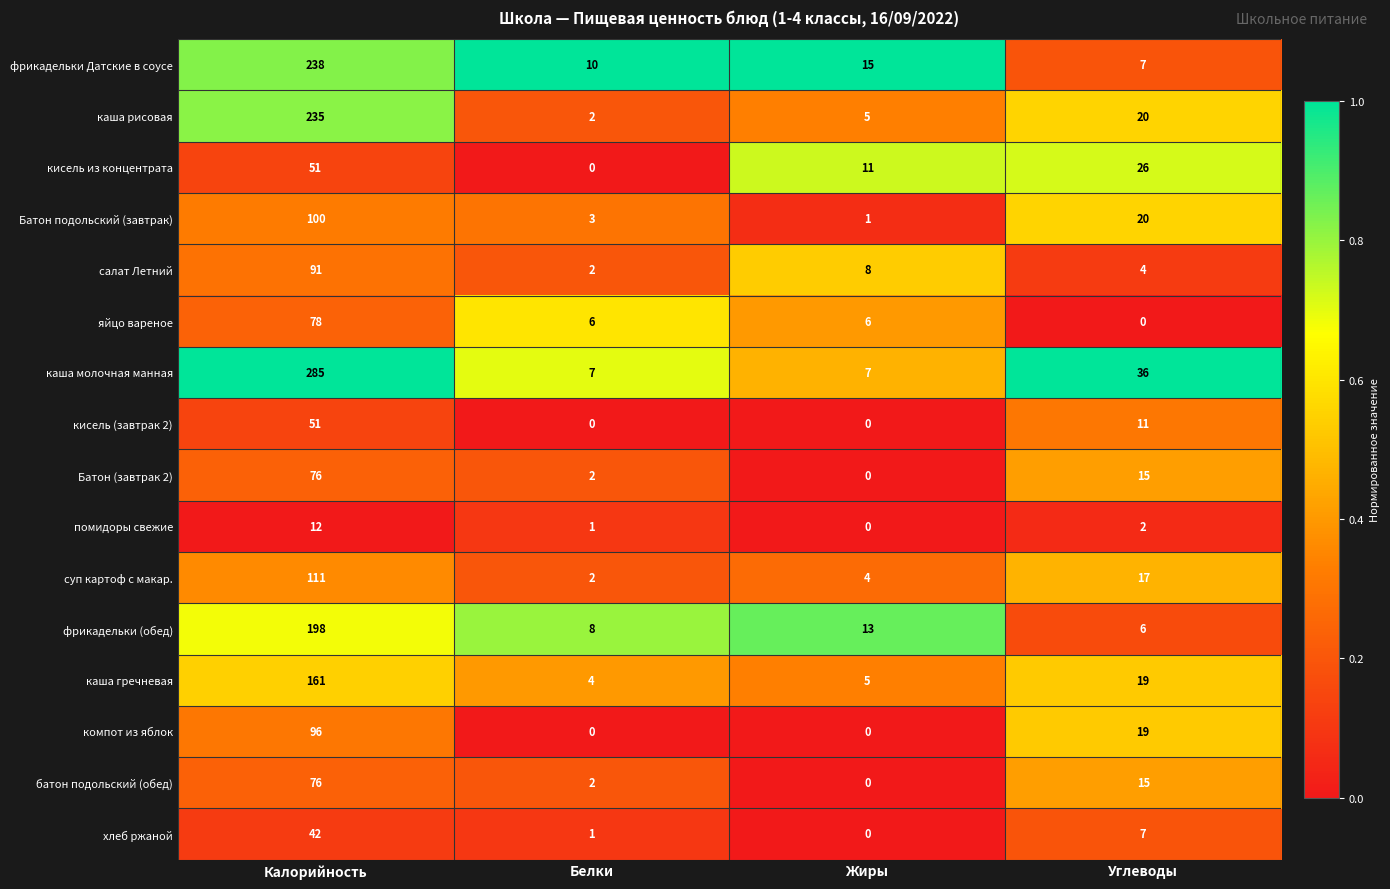

What is the difference between the highest and lowest values at Жиры?

15